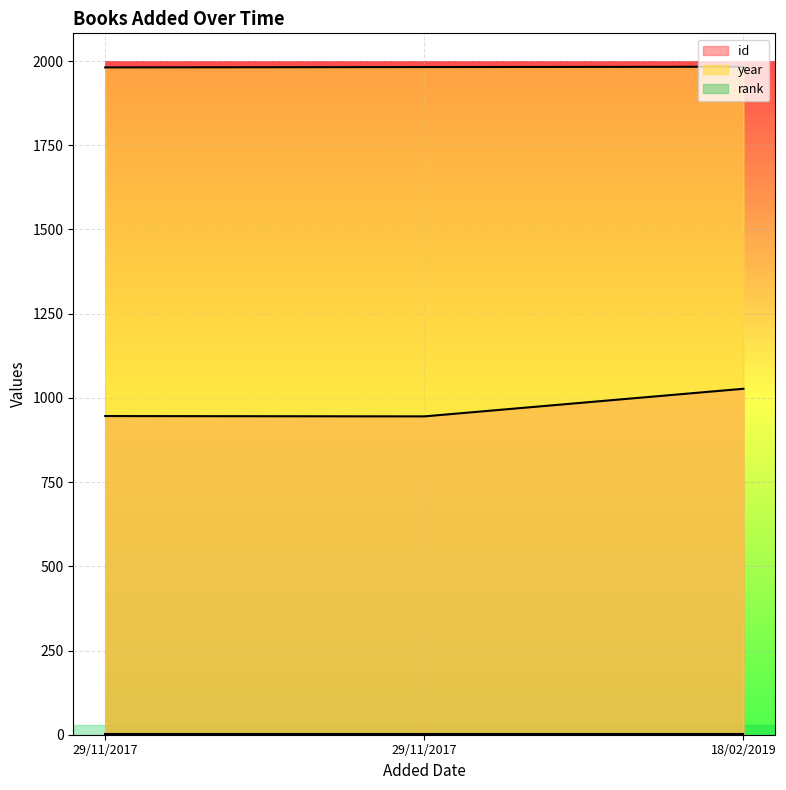

At which label is year closest to 1982?

29/11/2017